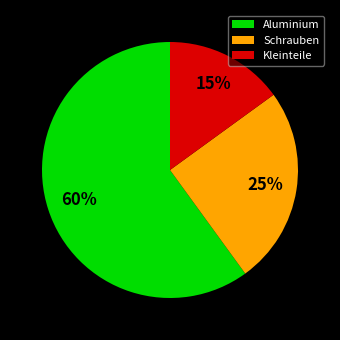

Combined, do Aluminium and Schrauben account for over 50%?

Yes